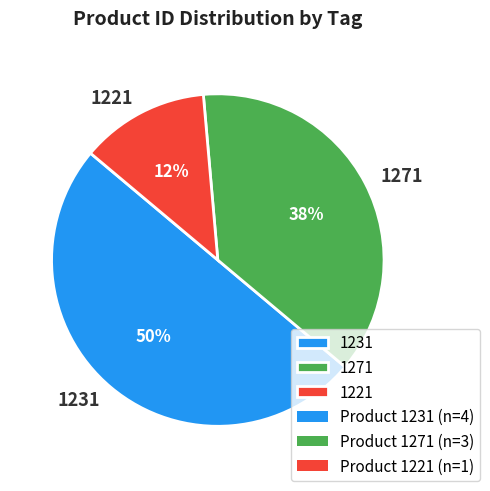

Does 1271 represent more than half of the total?

No